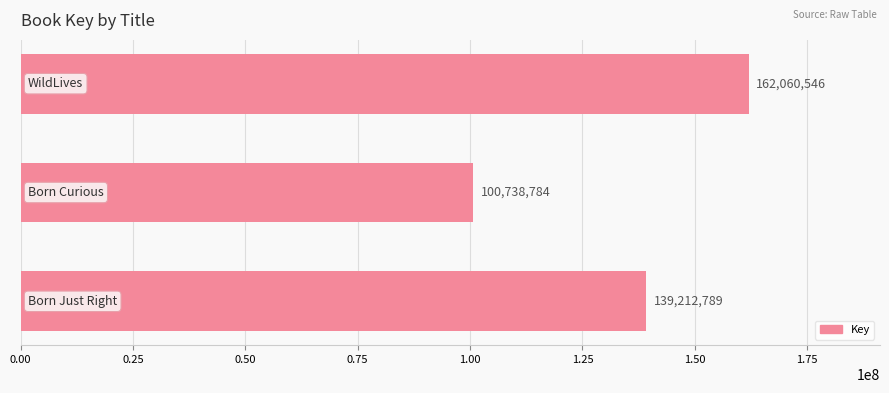

What is the smallest value displayed?

100738784